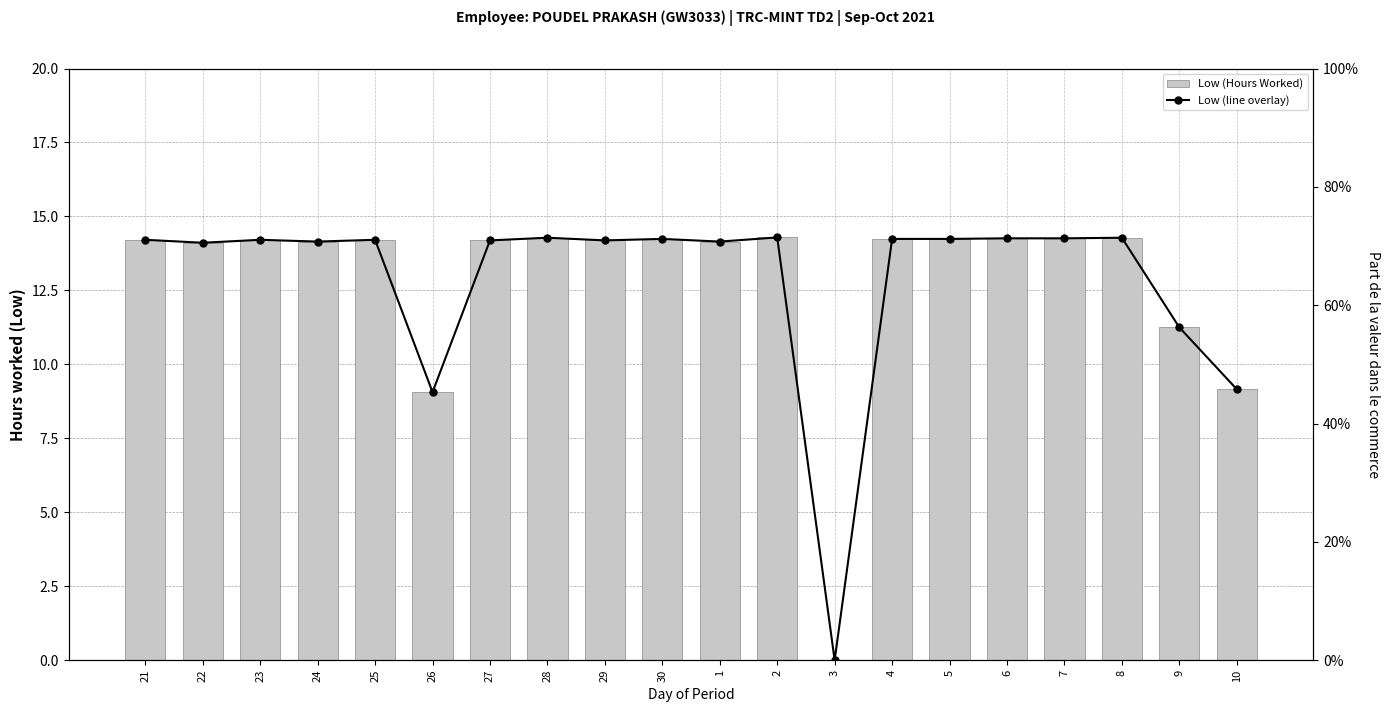

At which label is Low (line overlay) closest to 7?

26